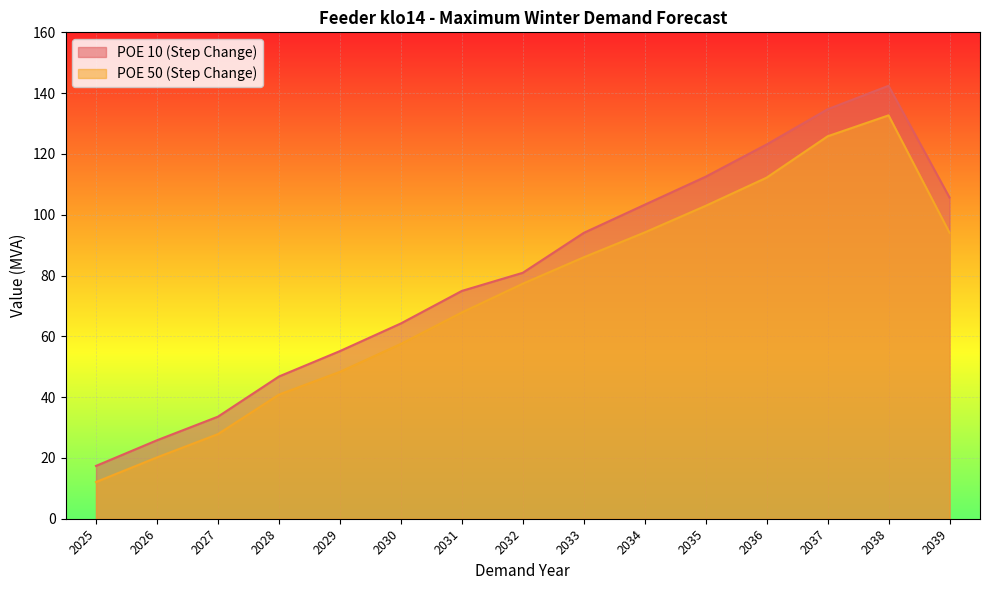

What is the total value across all series at 2027?

61.4